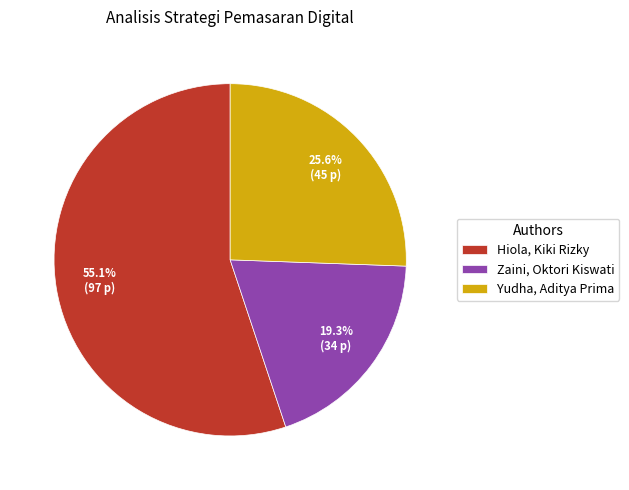

Rank the categories by value from highest to lowest.

Hiola, Kiki Rizky, Yudha, Aditya Prima, Zaini, Oktori Kiswati